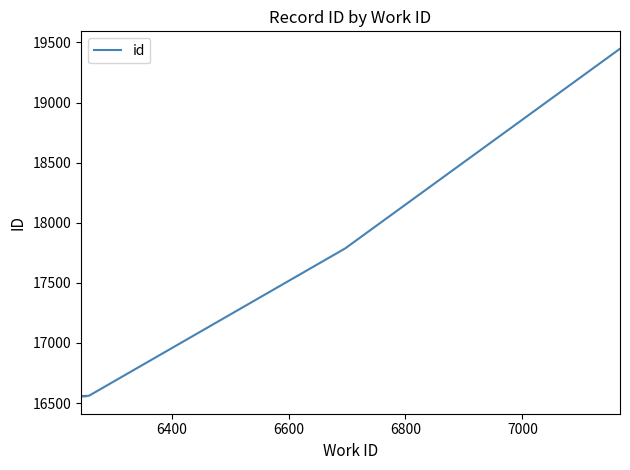

Between 6600 and 7000, which is larger?

7000